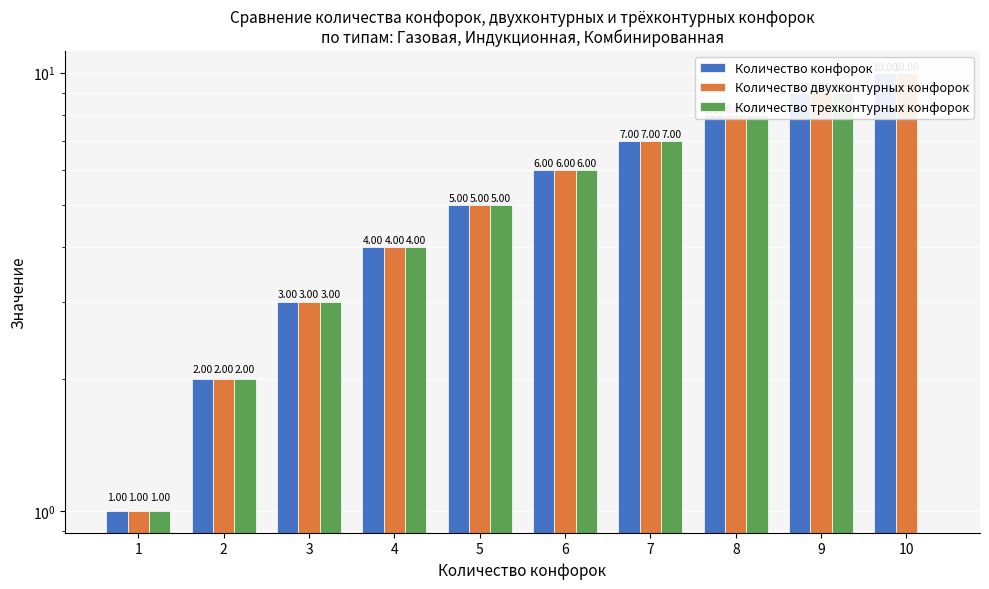

What is the highest value of the Количество трехконтурных конфорок series?

9